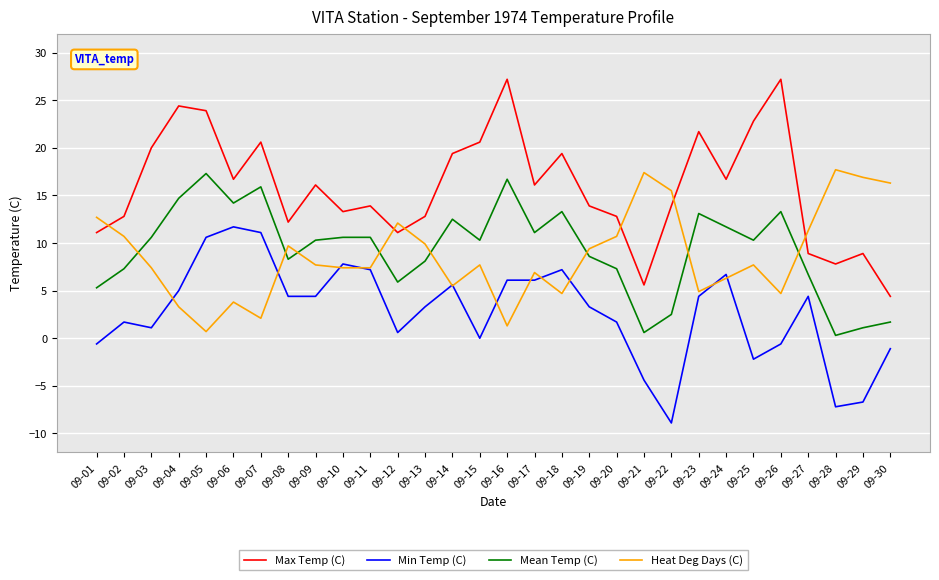

True or false: Max Temp (C) and Mean Temp (C) cross at least once.

False